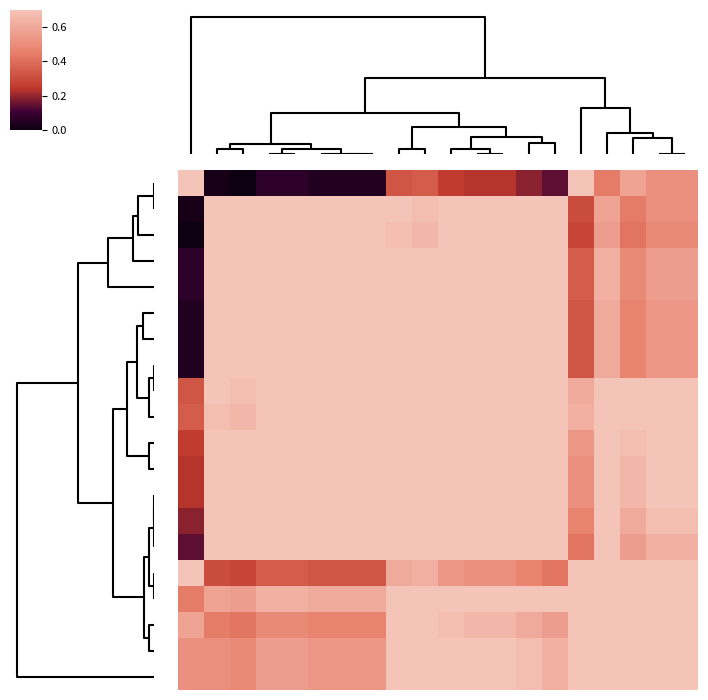

At which category does the chart reach its minimum across all series?

2